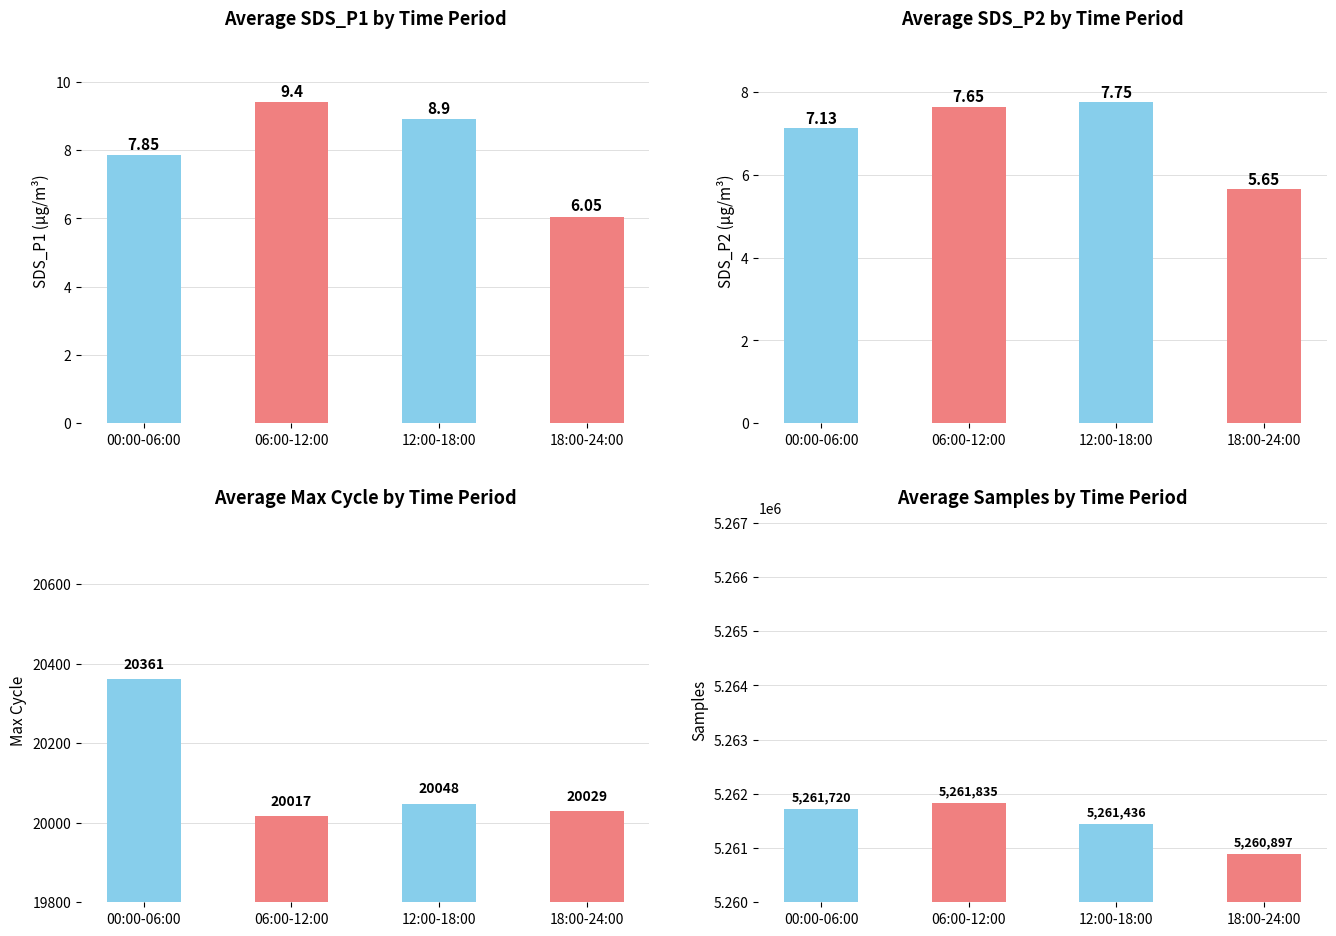

Reading left to right, transcribe all the data shown in this chart.

SDS_P1: 00:00-06:00=7.8	06:00-12:00=9.4	12:00-18:00=8.9	18:00-24:00=6.0
SDS_P2: 00:00-06:00=7.1	06:00-12:00=7.7	12:00-18:00=7.8	18:00-24:00=5.7
Max_cycle: 00:00-06:00=20361.0	06:00-12:00=20017.0	12:00-18:00=20048.0	18:00-24:00=20029.0
Samples: 00:00-06:00=5261720.0	06:00-12:00=5261835.0	12:00-18:00=5261436.0	18:00-24:00=5260897.0